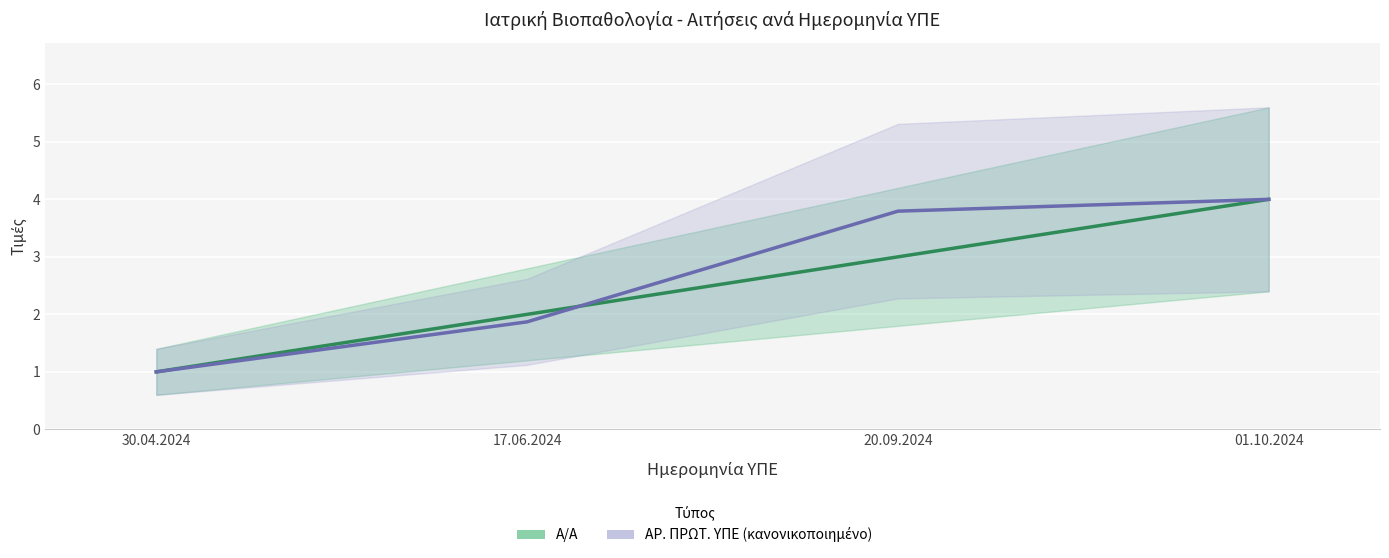

What is the total value across all series at 01.10.2024?

8.0